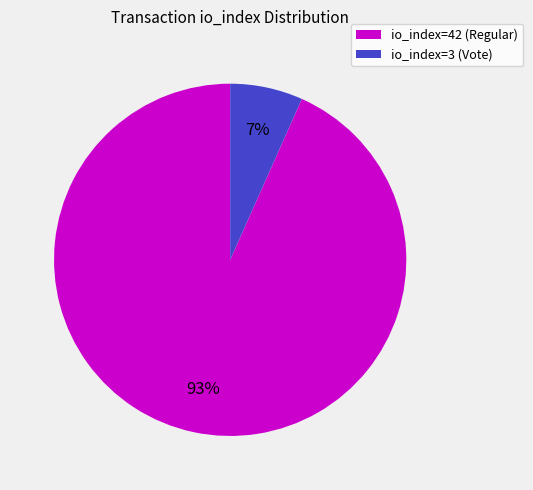

Count the number of slices in the pie.

2